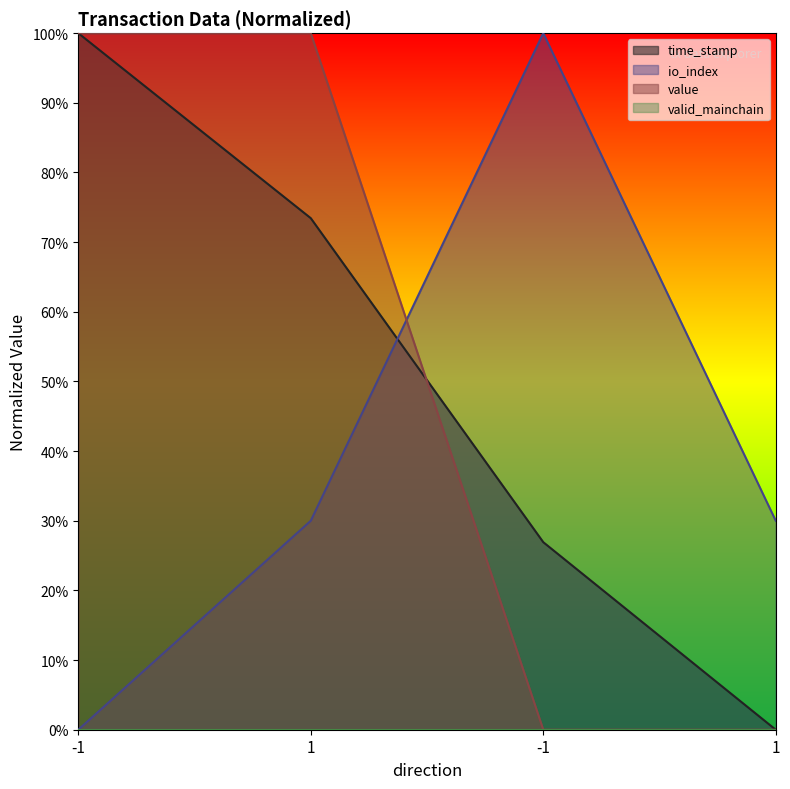

Rank the categories by time_stamp value from lowest to highest.

1, -1, 1, -1